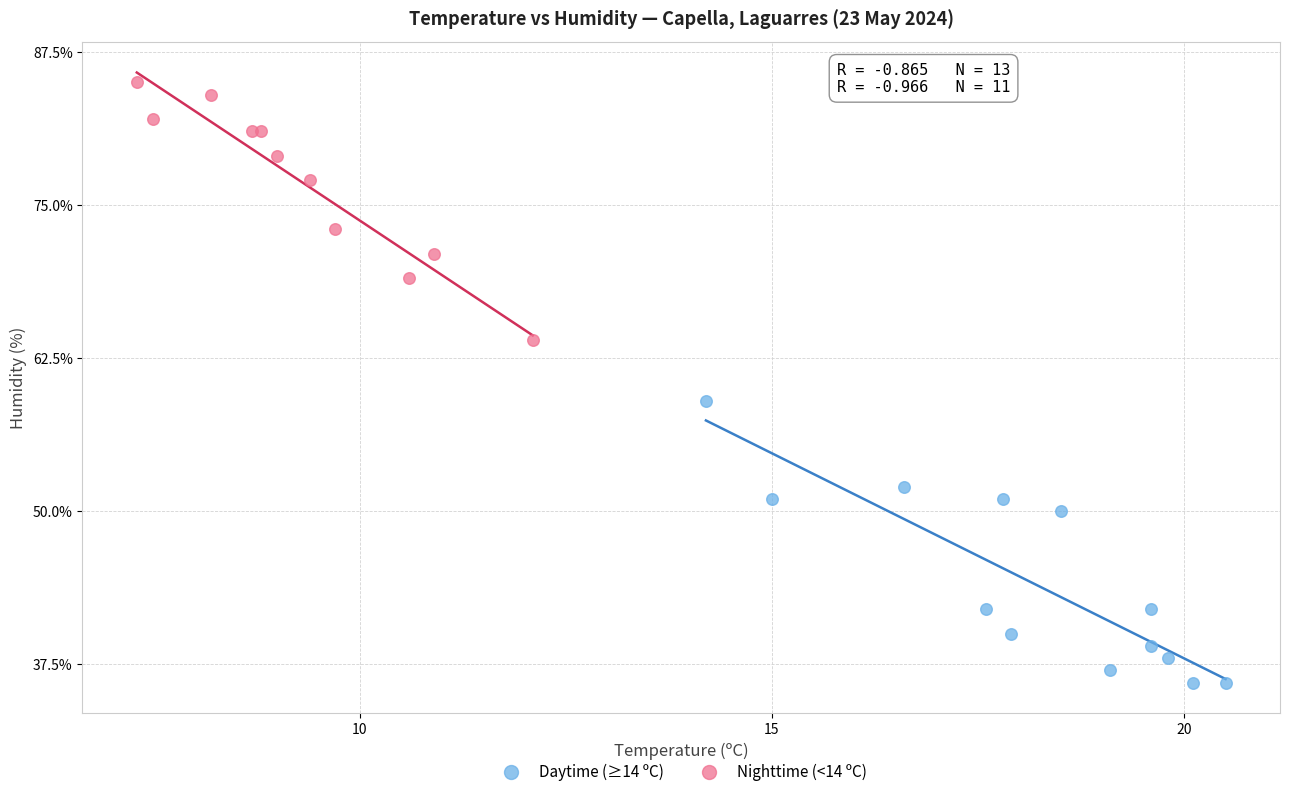

Which series reaches the minimum Y coordinate?

Daytime (≥14 ºC)